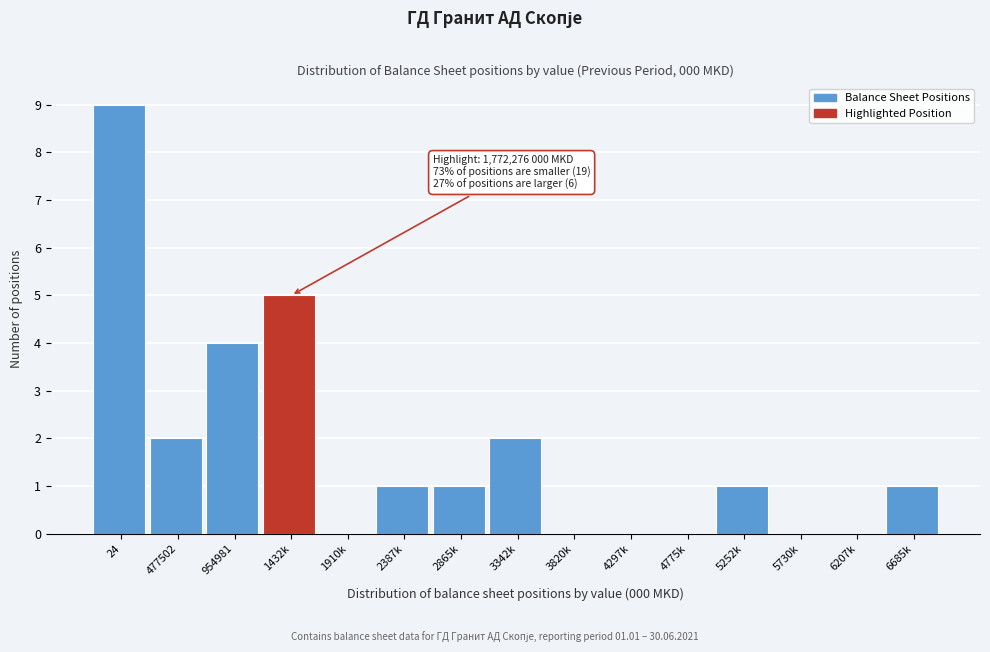

Reading left to right, what are all the values shown in this chart?

24=9	477502=2	954981=4	1432k=5	1910k=0	2387k=1	2865k=1	3342k=2	3820k=0	4297k=0	4775k=0	5252k=1	5730k=0	6207k=0	6685k=1